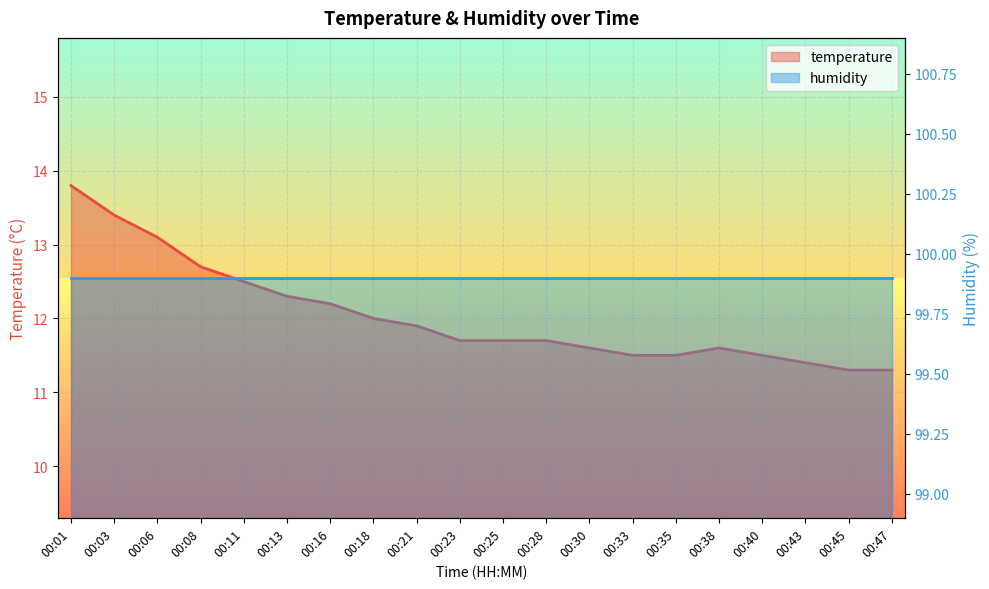

At which category does the chart reach its peak across all series?

00:01